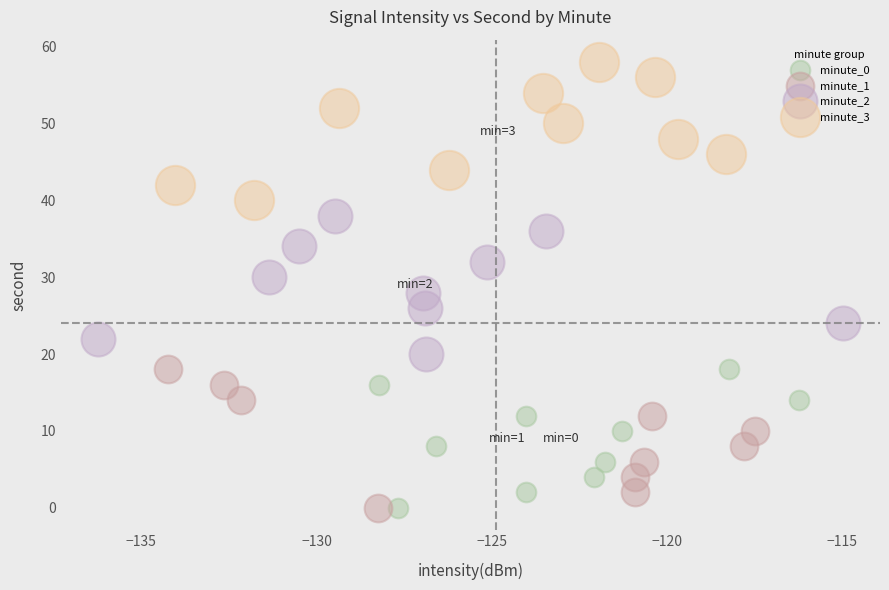

What are all the series names shown in the legend?

minute_0, minute_1, minute_2, minute_3